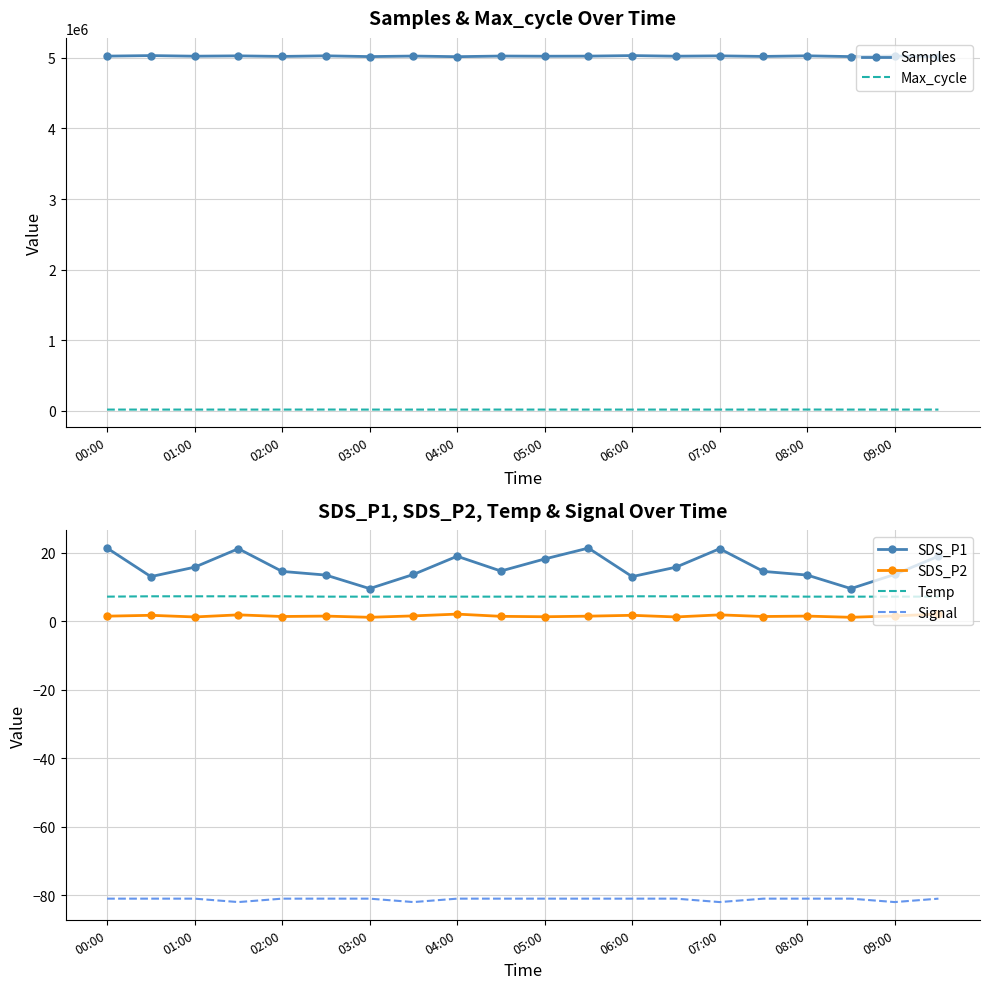

True or false: Temp and Signal cross at least once.

False